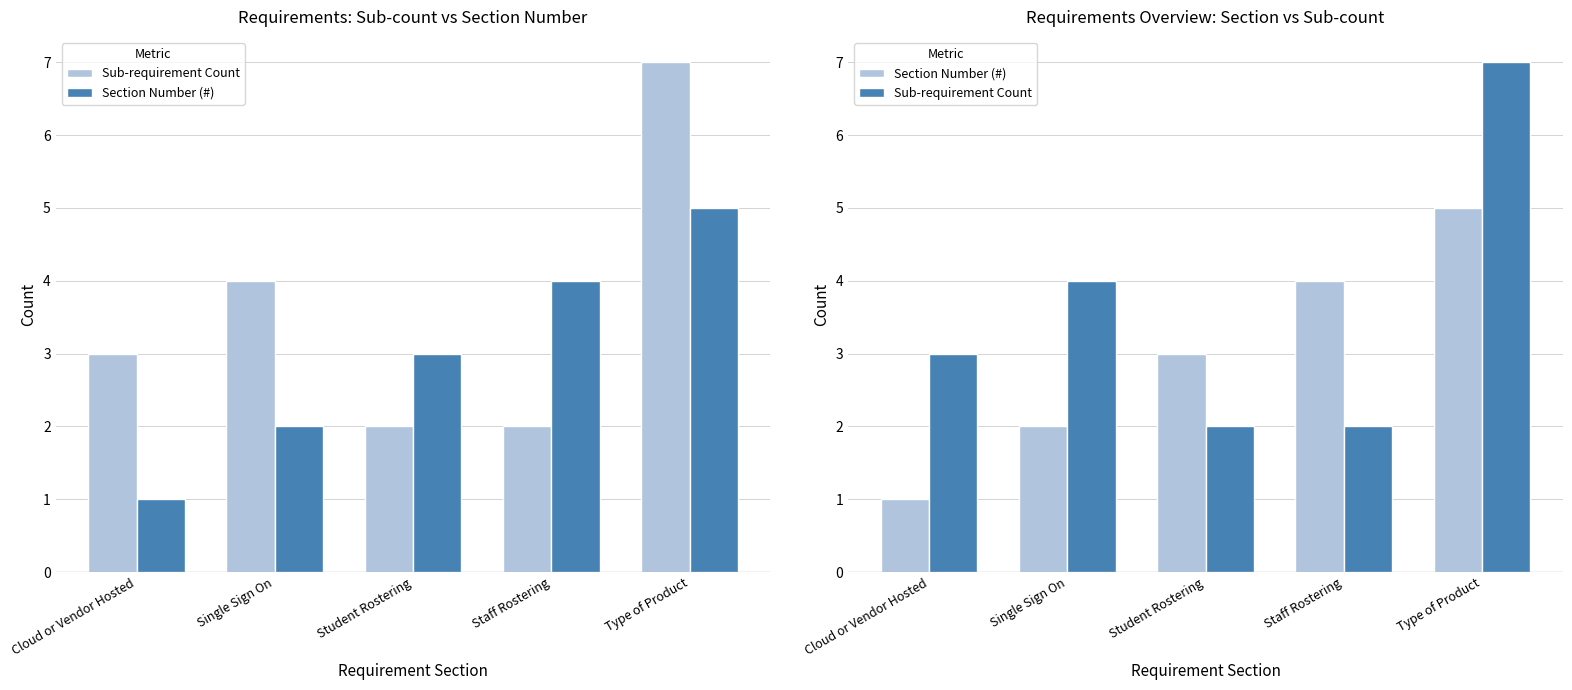

List the series in order of their overall mean, lowest first.

Section Number (#), Sub-requirement Count